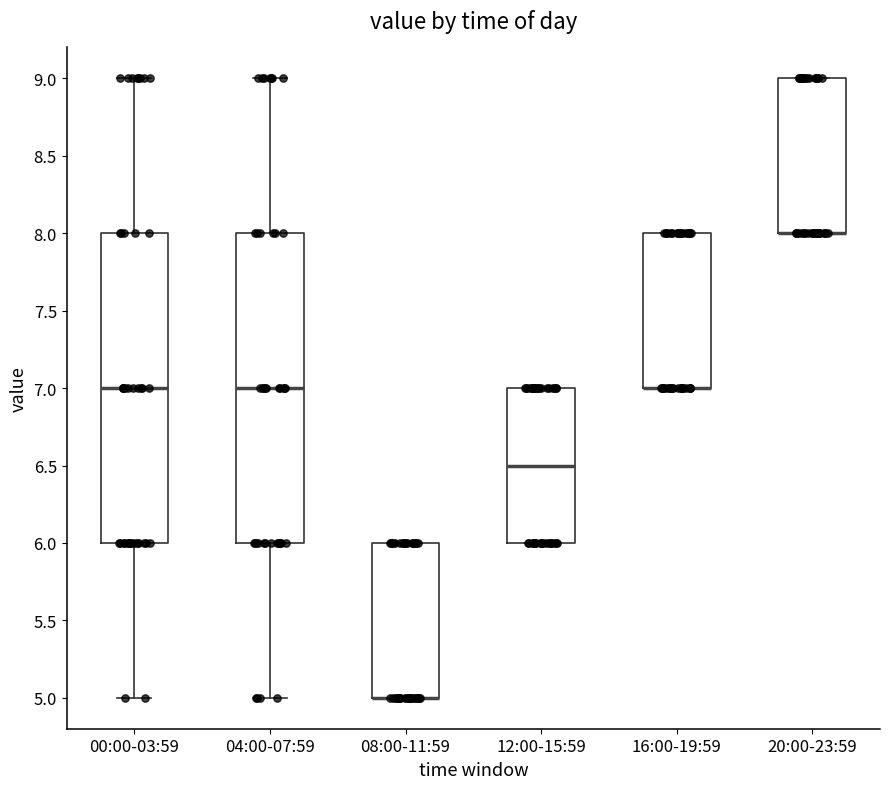

Reading left to right, transcribe this box plot: for each box, give where its median line is, the range the box spans, and where its two whiskers end, as read against the y-axis. The values are not printed on the chart, so give them approximately, as read against the axis.

00:00-03:59: median 7.0, box 6.0 to 8.0, whiskers 5.0 to 9.0
04:00-07:59: median 7.0, box 6.0 to 8.0, whiskers 5.0 to 9.0
08:00-11:59: median 5.0 (drawn on the box's lower edge), box 5.0 to 6.0, whiskers 5.0 to 6.0
12:00-15:59: median 6.5, box 6.0 to 7.0, whiskers 6.0 to 7.0
16:00-19:59: median 7.0 (drawn on the box's lower edge), box 7.0 to 8.0, whiskers 7.0 to 8.0
20:00-23:59: median 8.0 (drawn on the box's lower edge), box 8.0 to 9.0, whiskers 8.0 to 9.0